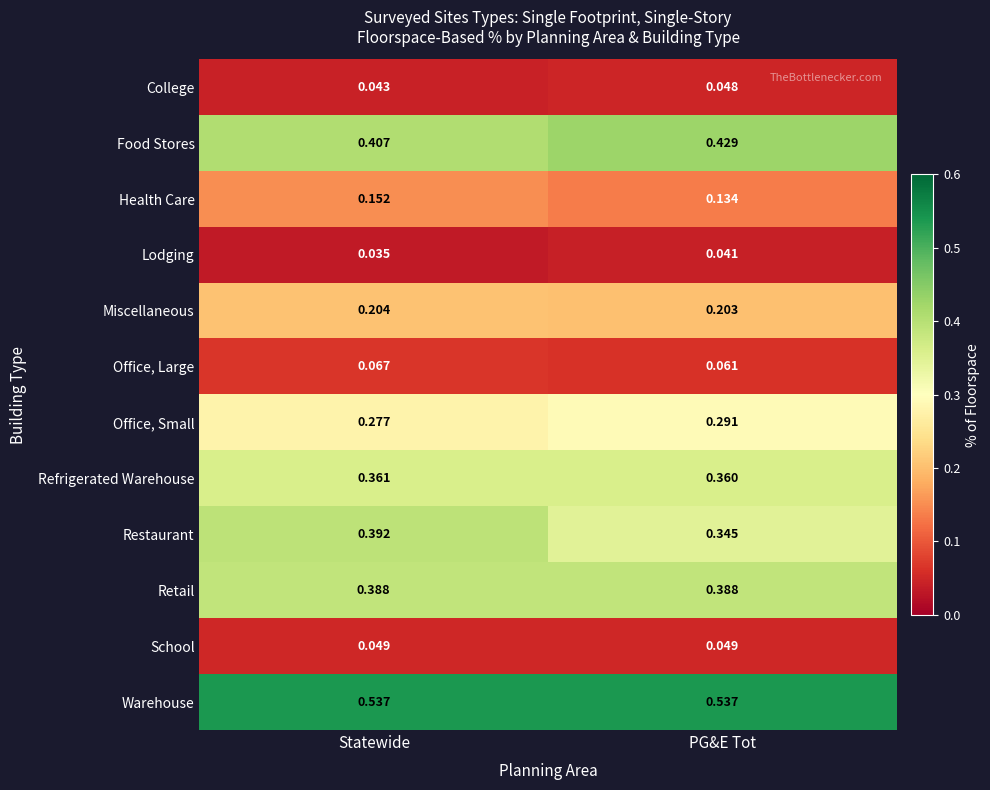

Between Statewide and PG&E Tot, which series saw the biggest shift?

Restaurant